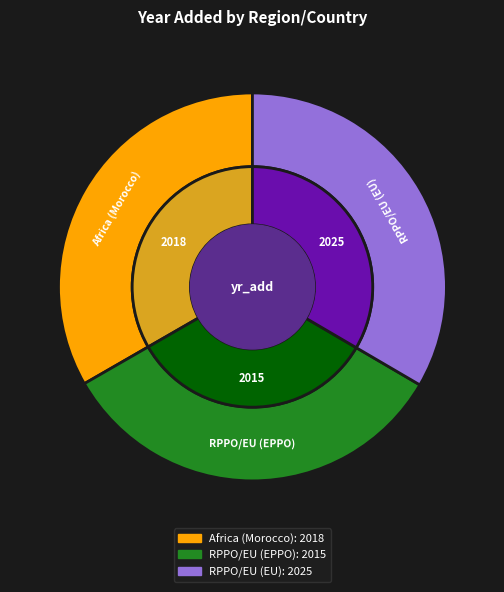

The Africa (Morocco) slice represents 33% of the pie. True or false?

True